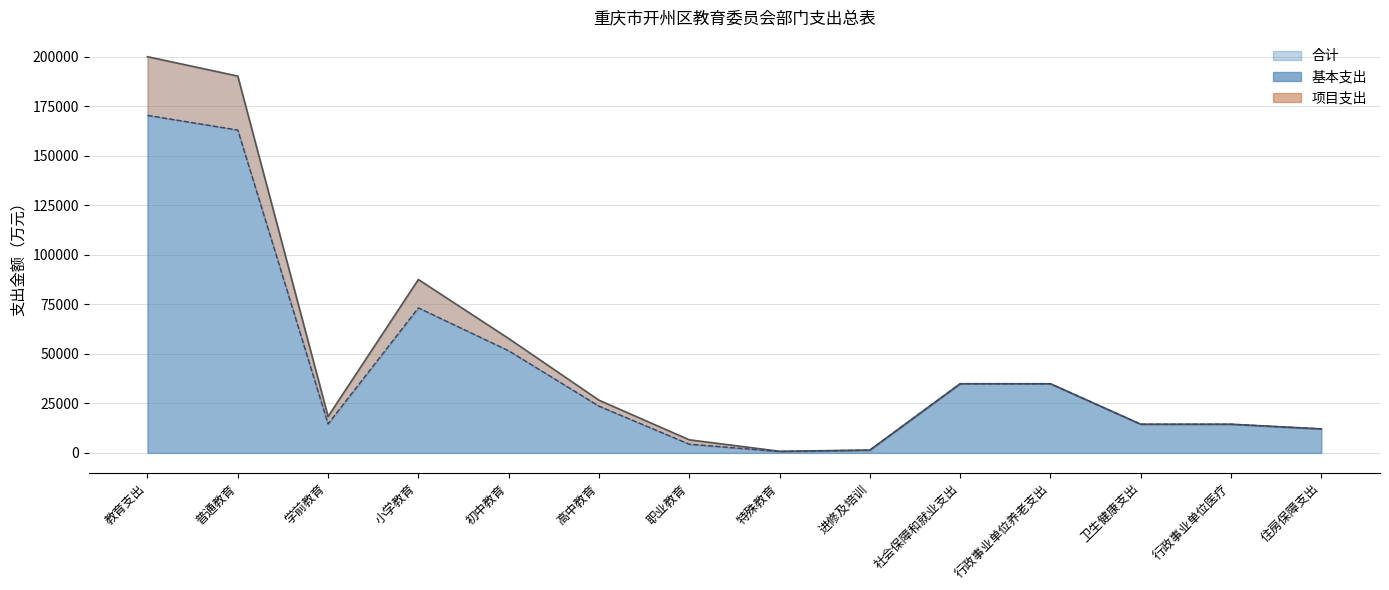

What is the value of the 合计 point at the 4th from the left?

87558.1